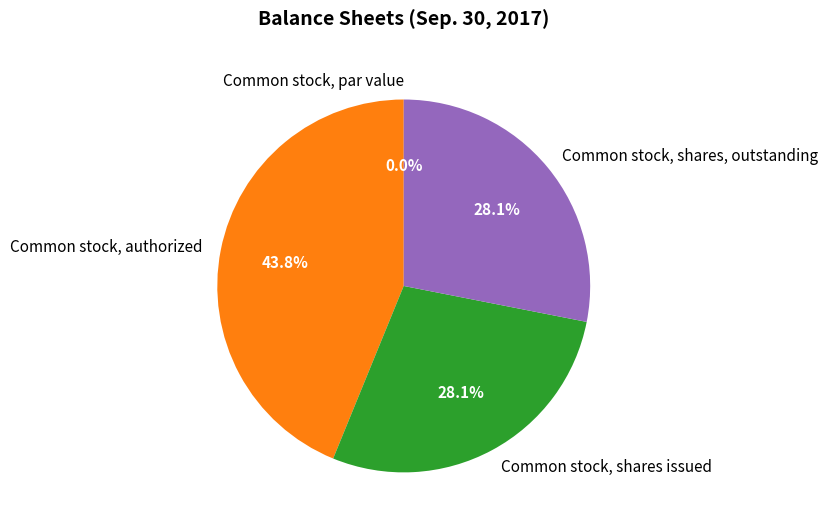

How many segments does this pie chart have?

4